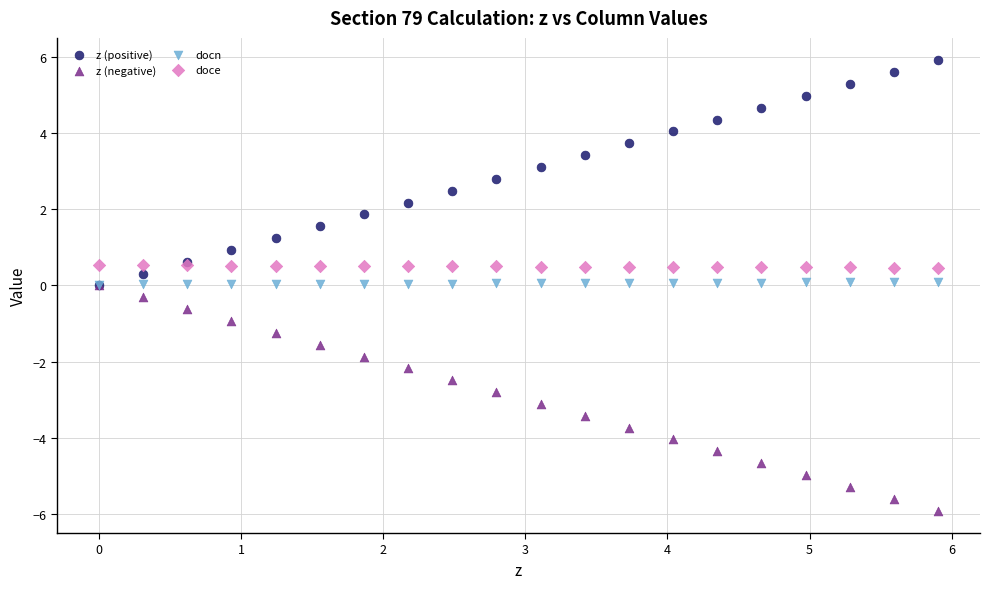

What are all the series names shown in the legend?

z (positive), z (negative), docn, doce